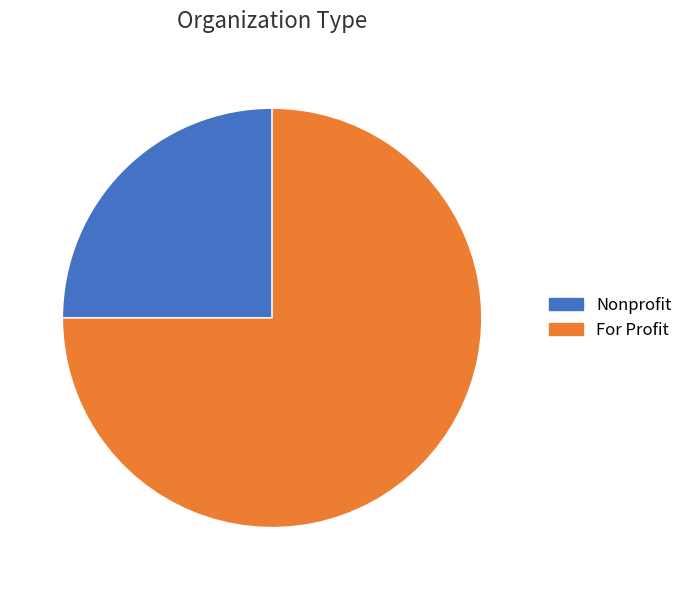

True or false: For Profit accounts for 75% of the total.

True